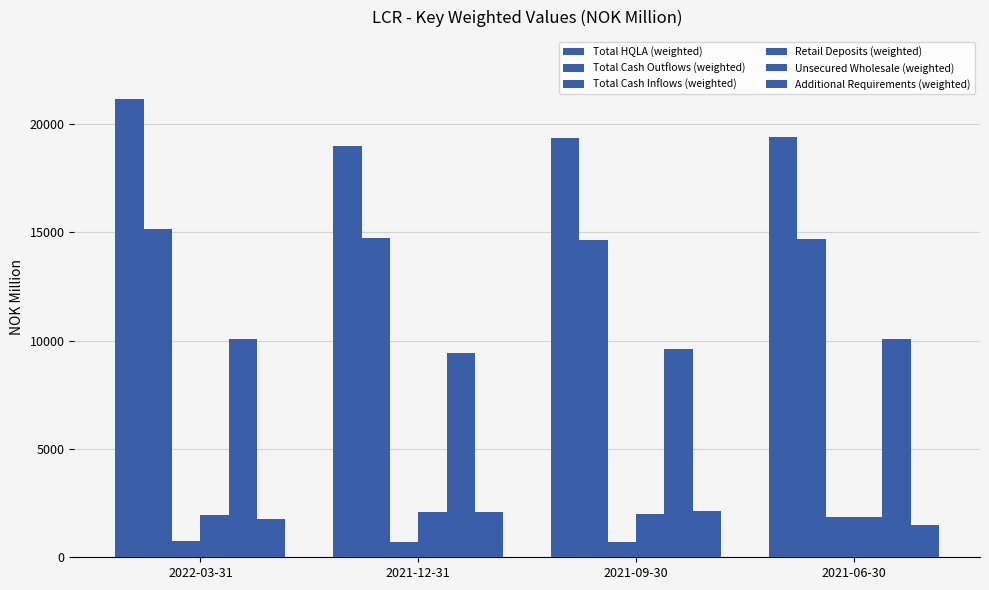

How many values in the Total Cash Outflows (weighted) series are below 14739?

2